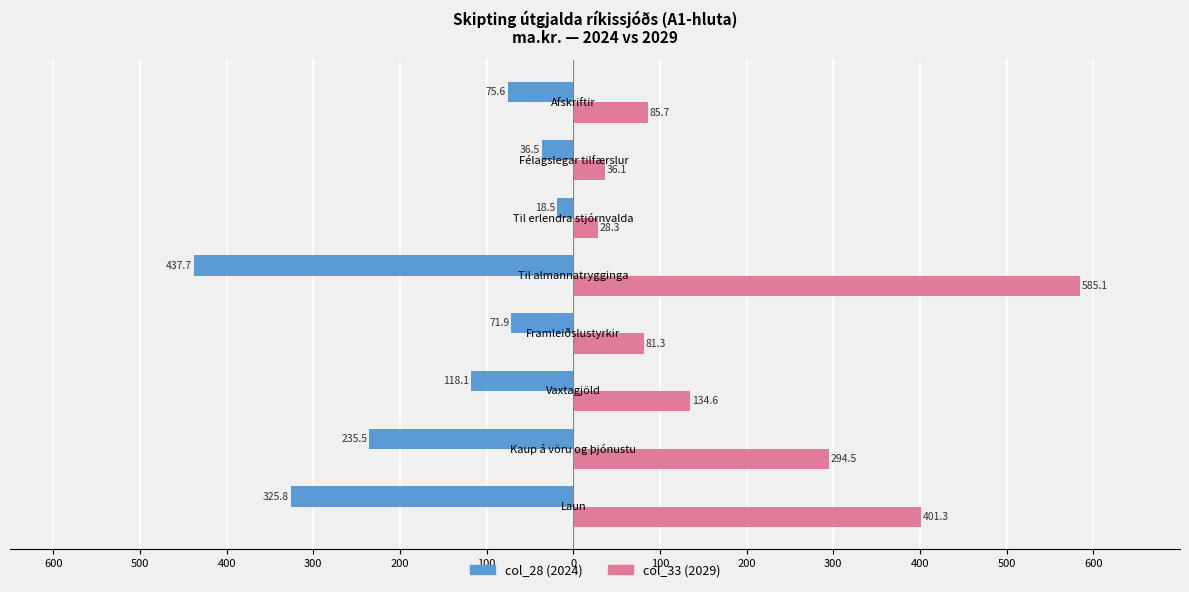

What are all the series names shown in the legend?

col_28 (2024), col_33 (2029)